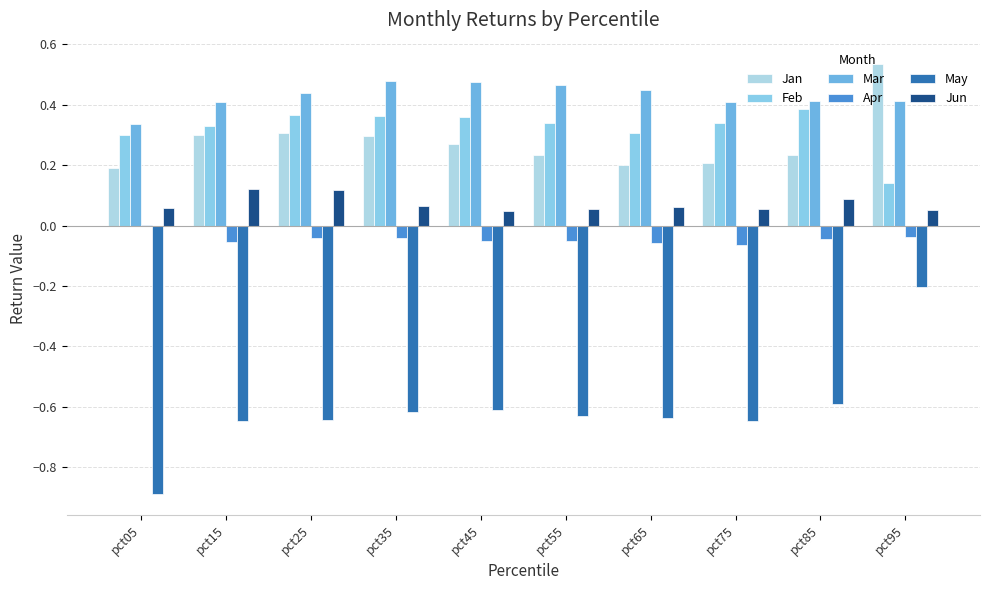

At pct55, list the series in order from largest to smallest.

Mar, Feb, Jan, Jun, Apr, May